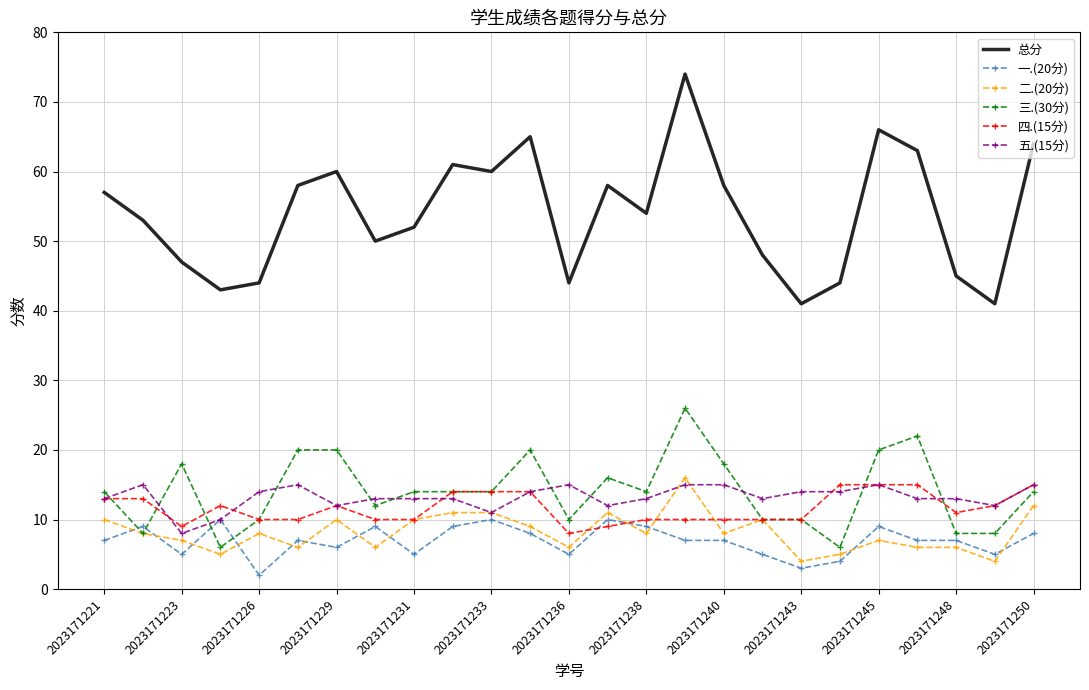

True or false: 二.(20分) and 一.(20分) cross at least once.

True